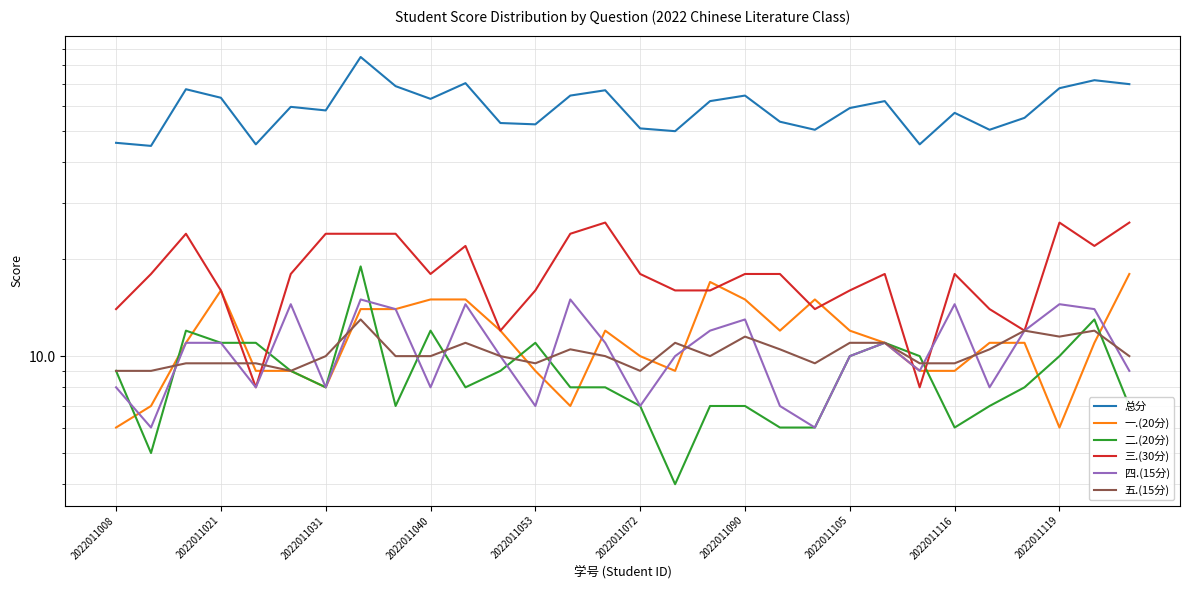

What is the sum of the 二.(20分) values at 19 and 2022011116?

13.0